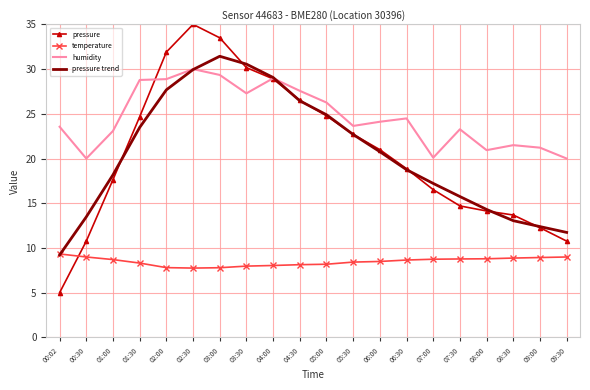

Is it true that pressure equals 26.4 at 06:30?

False